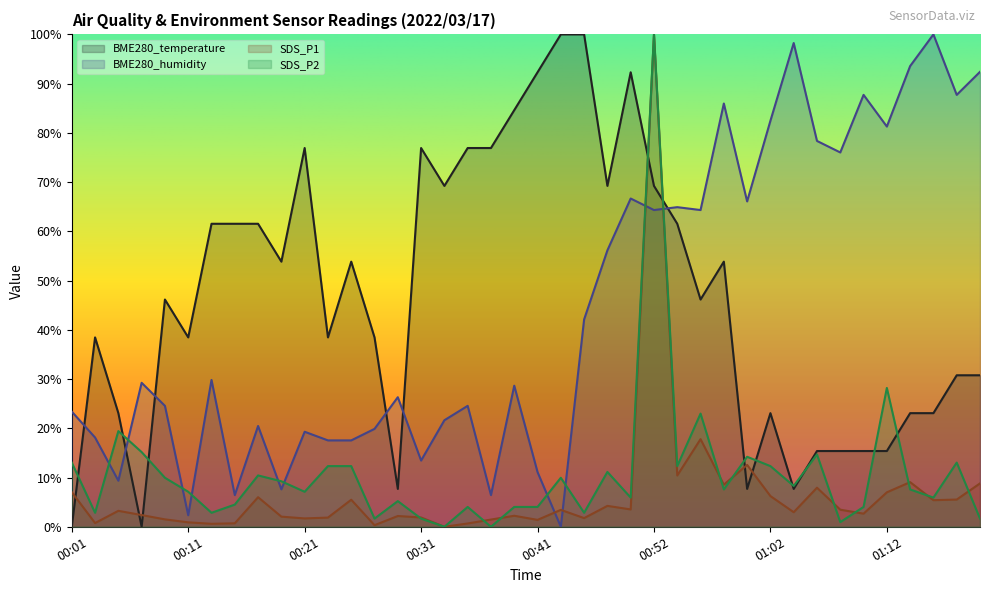

What is the total value across all series at 01:18?

137.1